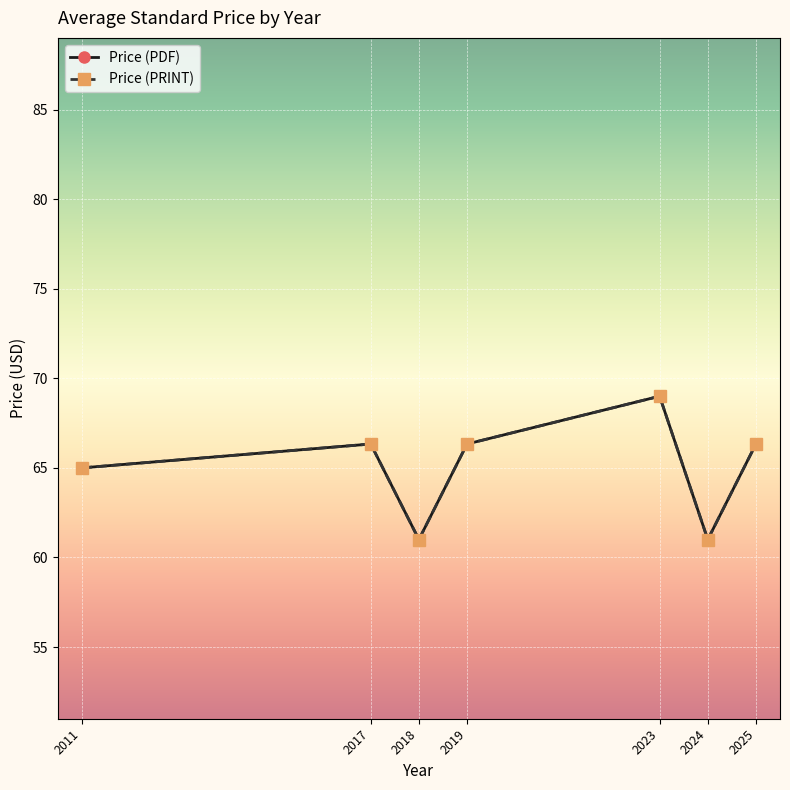

Reading left to right, what are all the values shown in this chart?

Price (PDF): 65.0	66.3	61.0	66.3	69.0	61.0	66.3
Price (PRINT): 65.0	66.3	61.0	66.3	69.0	61.0	66.3